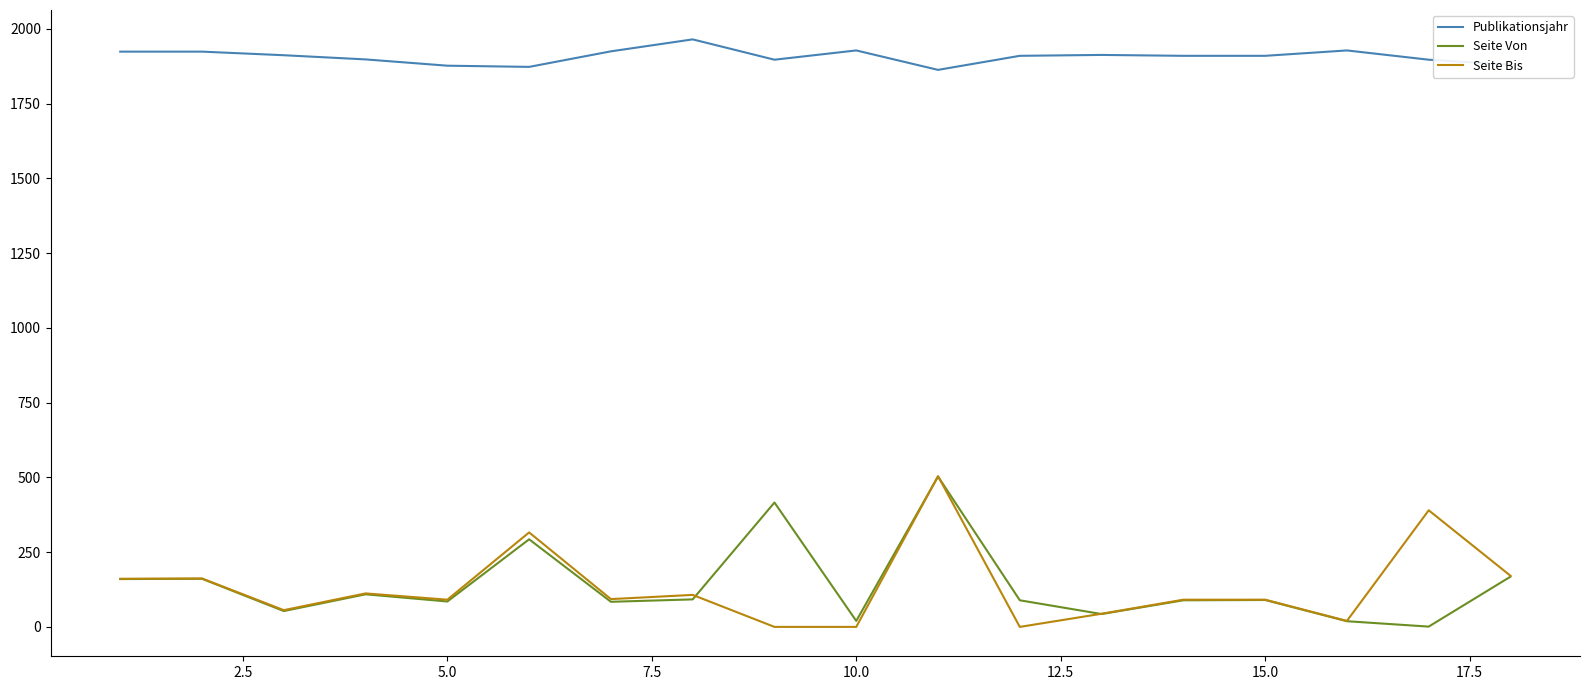

True or false: Seite Bis and Publikationsjahr intersect in this chart.

False